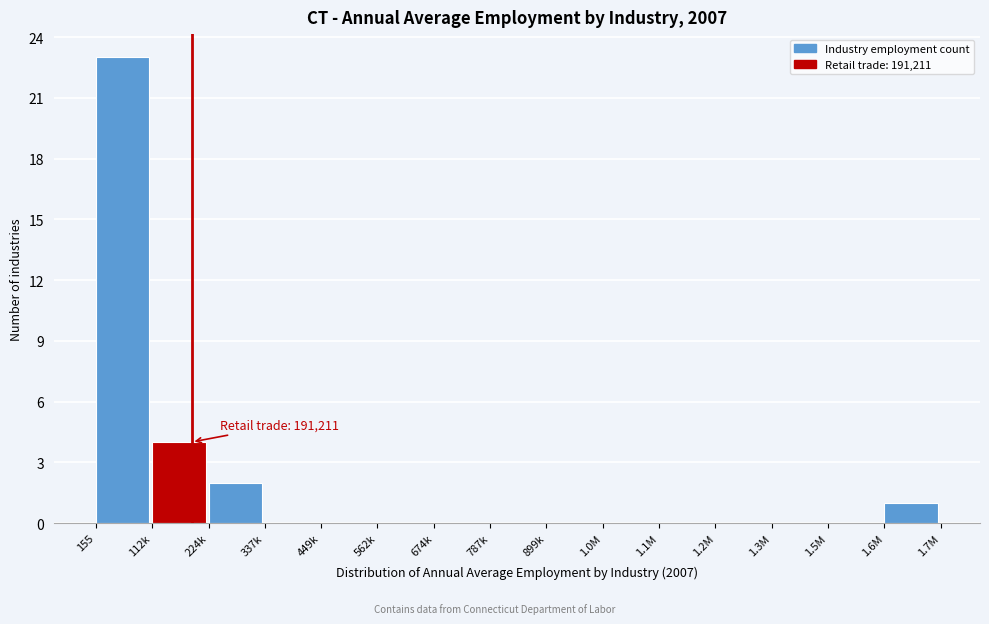

Reading left to right, what are all the values shown in this chart?

155=23	112k=4	224k=2	337k=0	449k=0	562k=0	674k=0	787k=0	899k=0	1.0M=0	1.1M=0	1.2M=0	1.3M=0	1.5M=0	1.6M=1